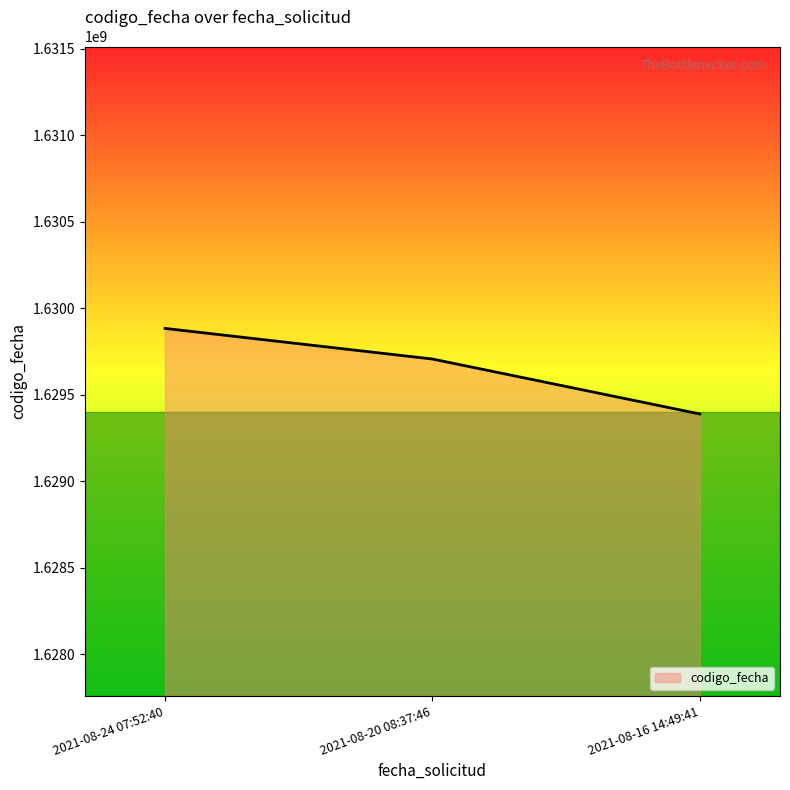

What is the difference between the second highest and minimum values?

317546